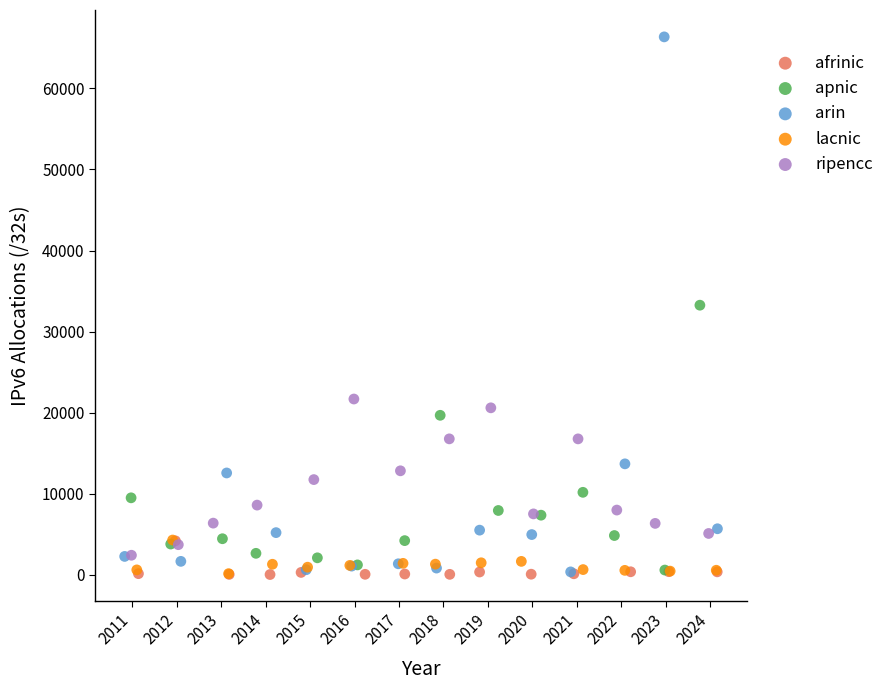

Which series has the widest spread of Y values?

arin